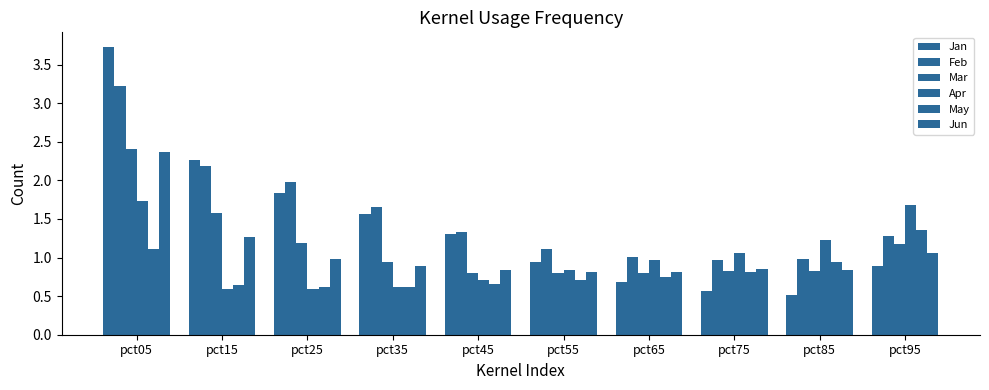

Are the bars grouped side by side (vs. stacked)?

Yes